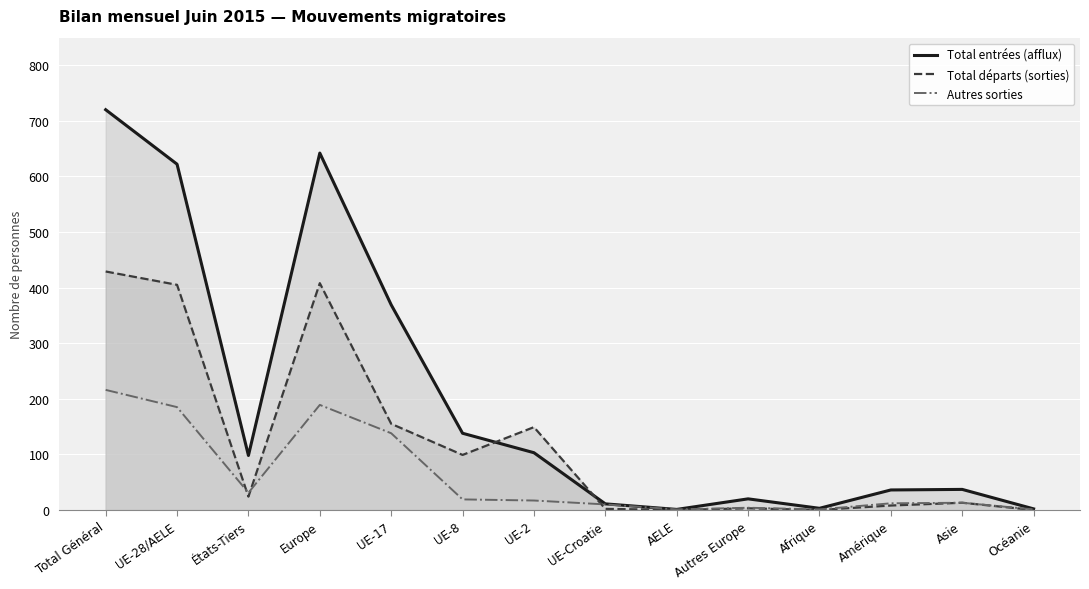

List the series in order of their peak value, highest first.

Total entrées (afflux), Total départs (sorties), Autres sorties